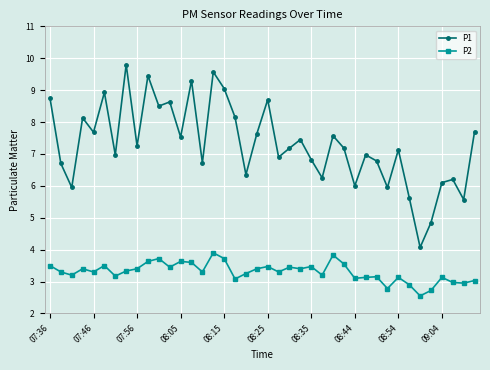

What are all the series names shown in the legend?

P1, P2